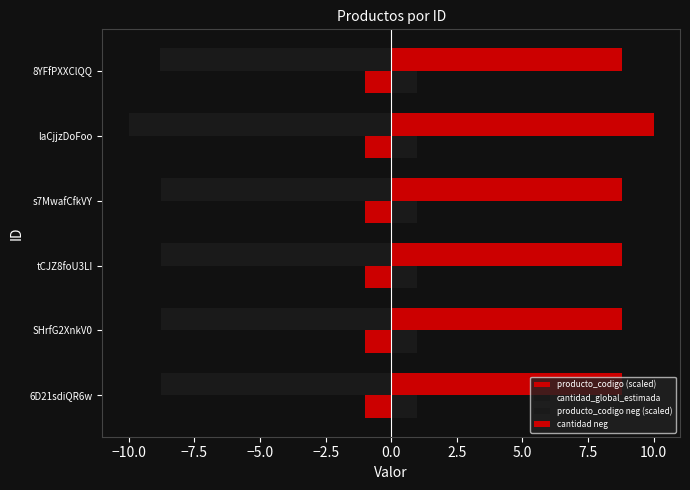

Count the number of categories in the chart.

6